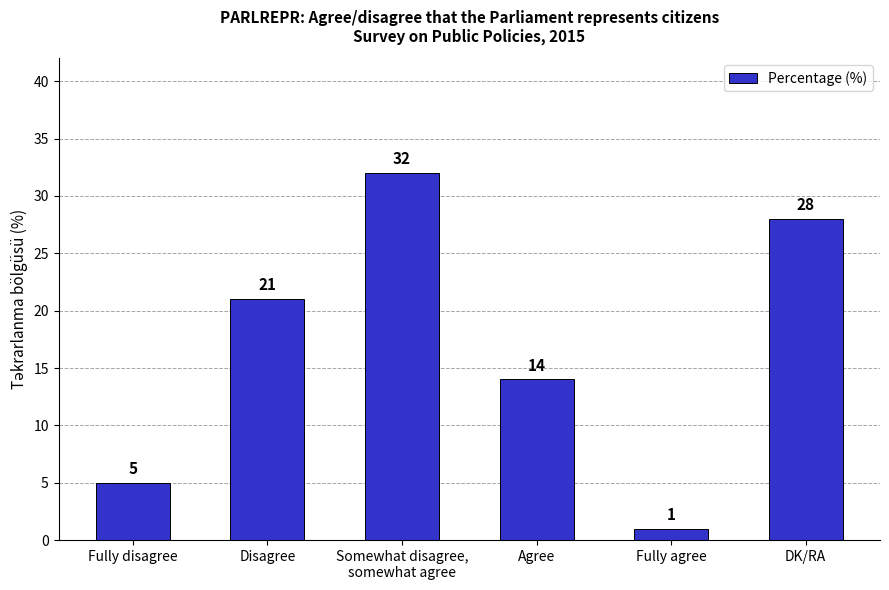

What is the minimum value shown in the chart?

1